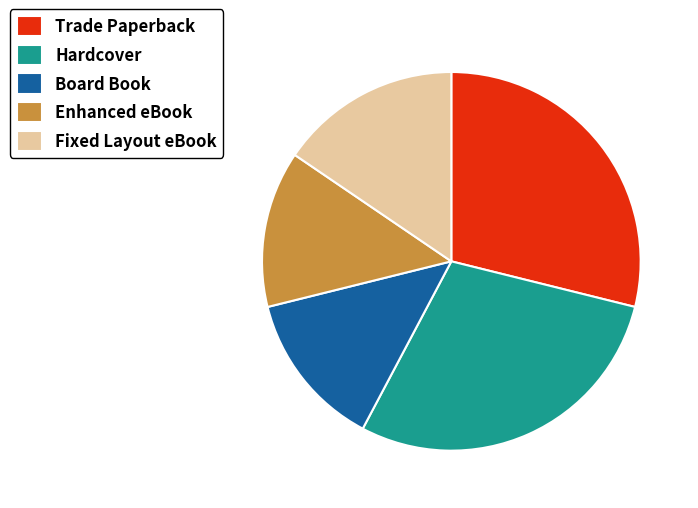

Does any single category account for the majority?

No